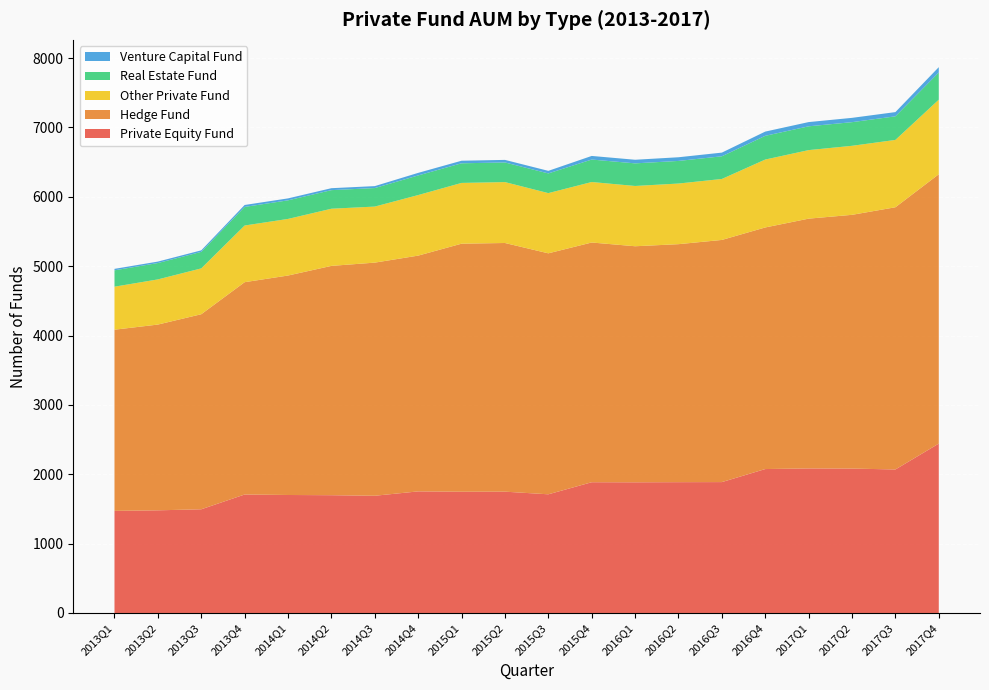

Reading left to right, transcribe all the data shown in this chart.

Private Equity Fund: 1472	1480	1495	1708	1701	1698	1690	1753	1748	1749	1711	1885	1884	1886	1887	2075	2084	2082	2069	2442
Hedge Fund: 2612	2678	2812	3061	3164	3306	3361	3399	3576	3585	3474	3456	3403	3431	3491	3483	3601	3658	3780	3883
Other Private Fund: 620	651	661	817	816	824	808	873	876	878	868	872	869	874	879	979	988	995	971	1075
Real Estate Fund: 236	236	238	268	268	268	267	283	283	283	284	324	326	326	327	342	343	341	340	392
Venture Capital Fund: 21	21	22	28	28	28	28	37	37	37	37	52	52	53	53	61	61	62	61	77